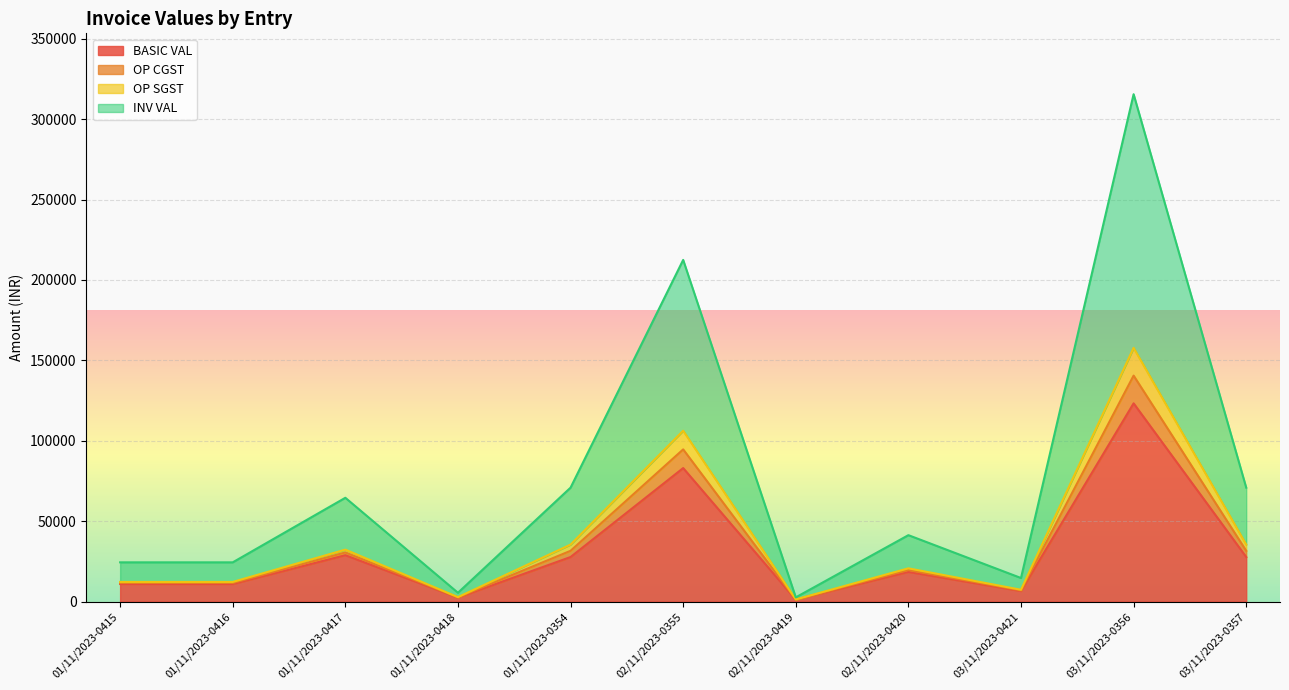

How many interior local peaks does the BASIC VAL series have?

4